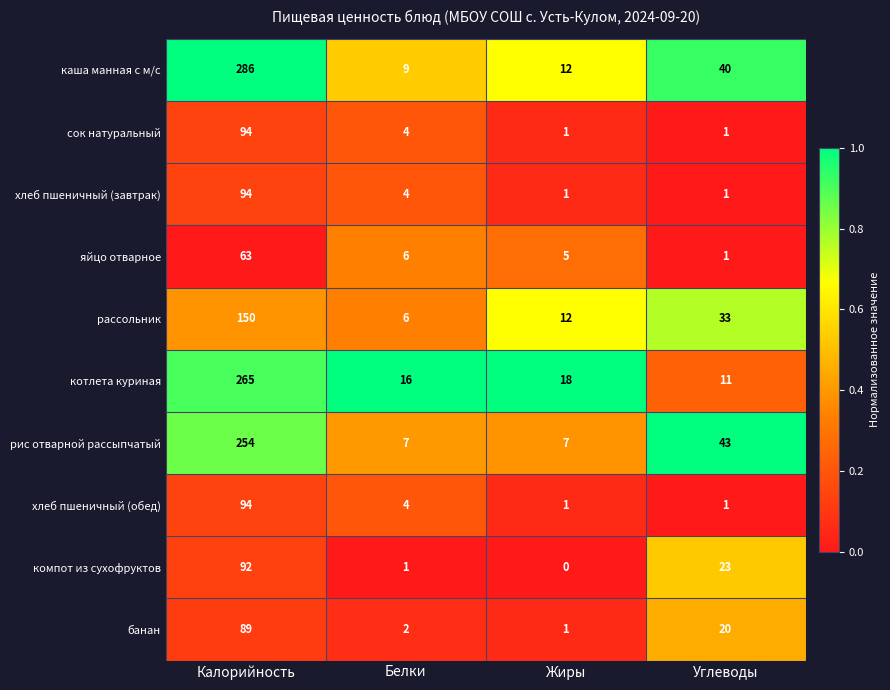

What is the greatest value displayed?

286